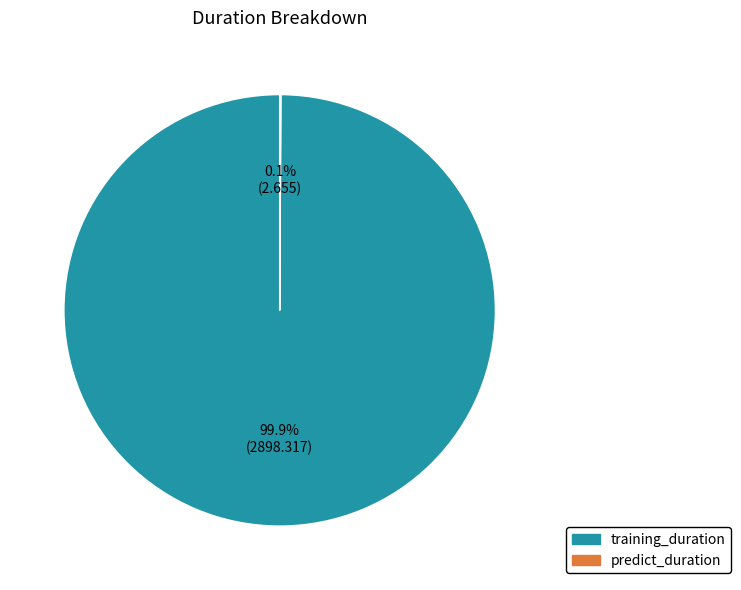

What is the largest slice in the pie chart?

training_duration